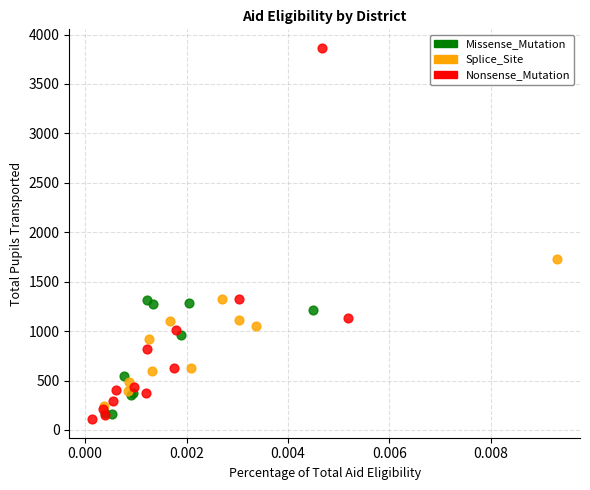

Which series contains the highest Y value?

Nonsense_Mutation